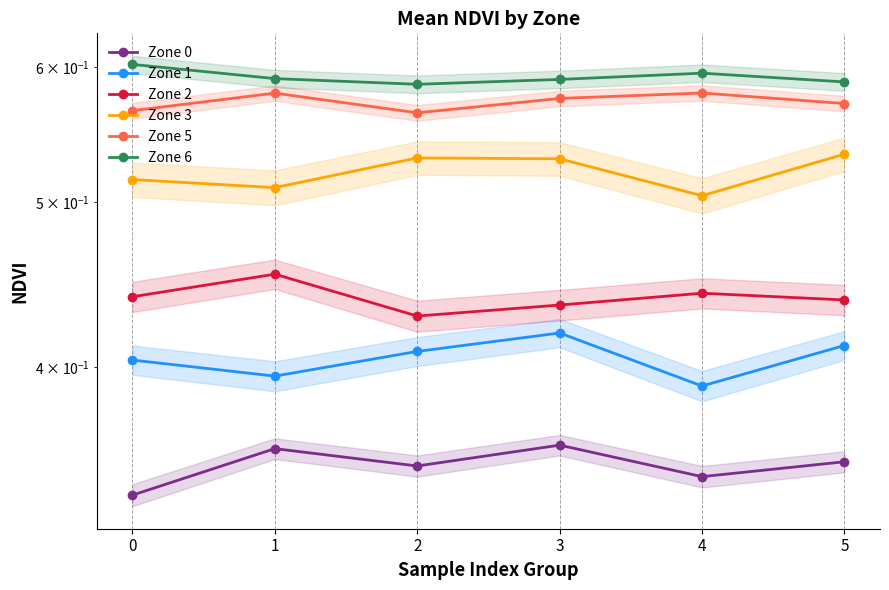

Is it true that Zone 0 equals 0.3 at 2?

True